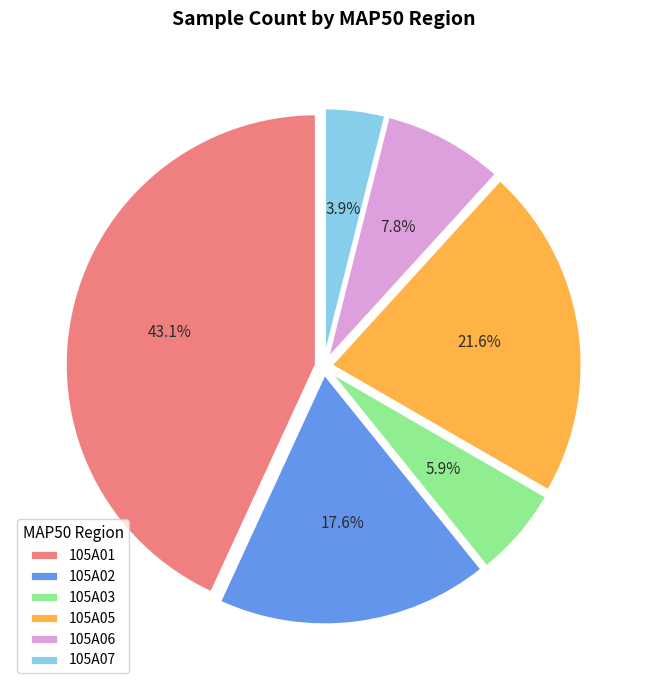

Count the number of slices in the pie.

6